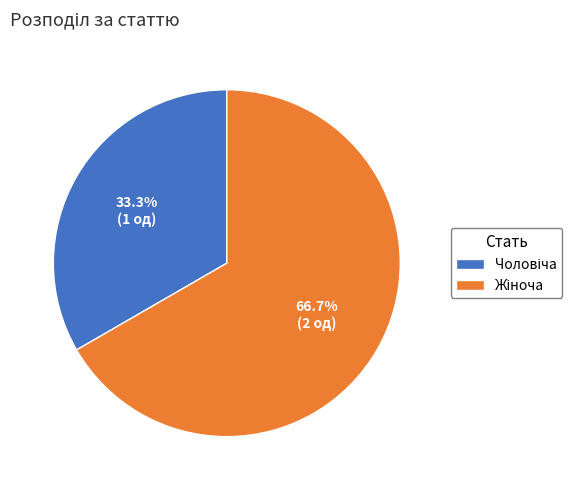

Is there any slice that represents more than half of the pie?

Yes